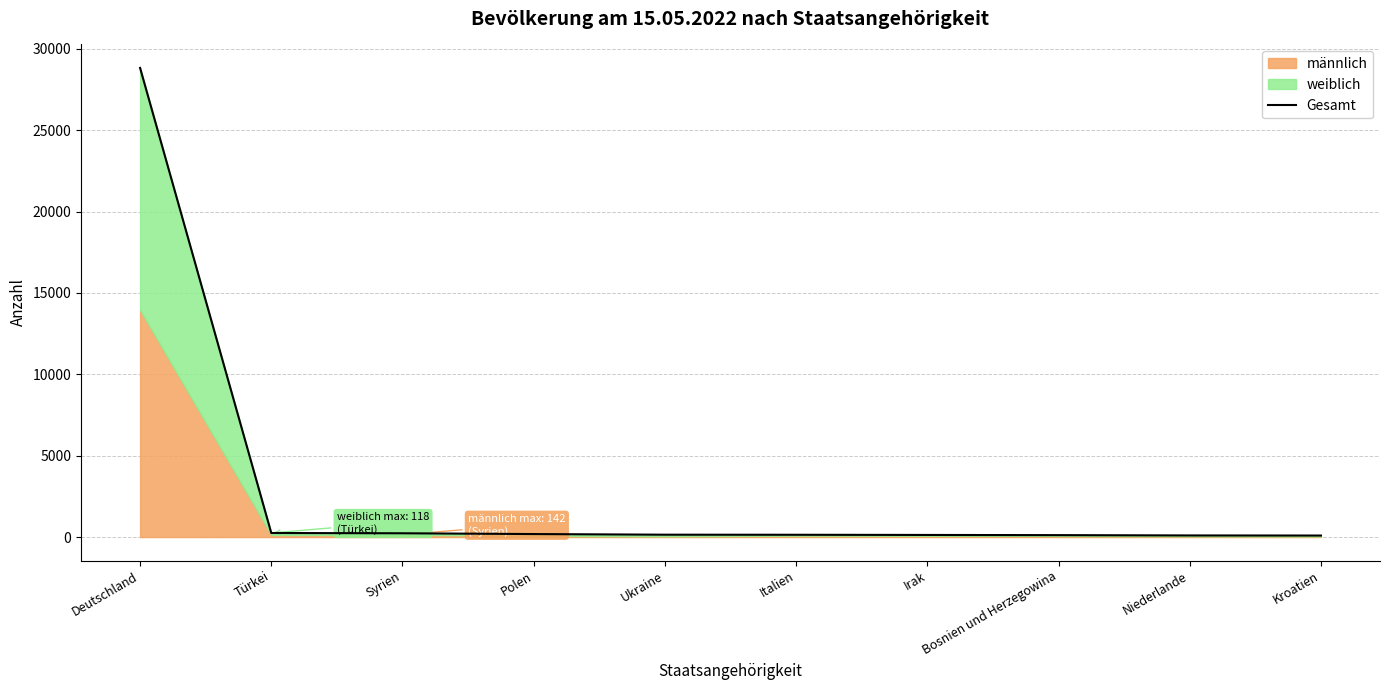

Does the chart display data point markers on the line(s)?

No